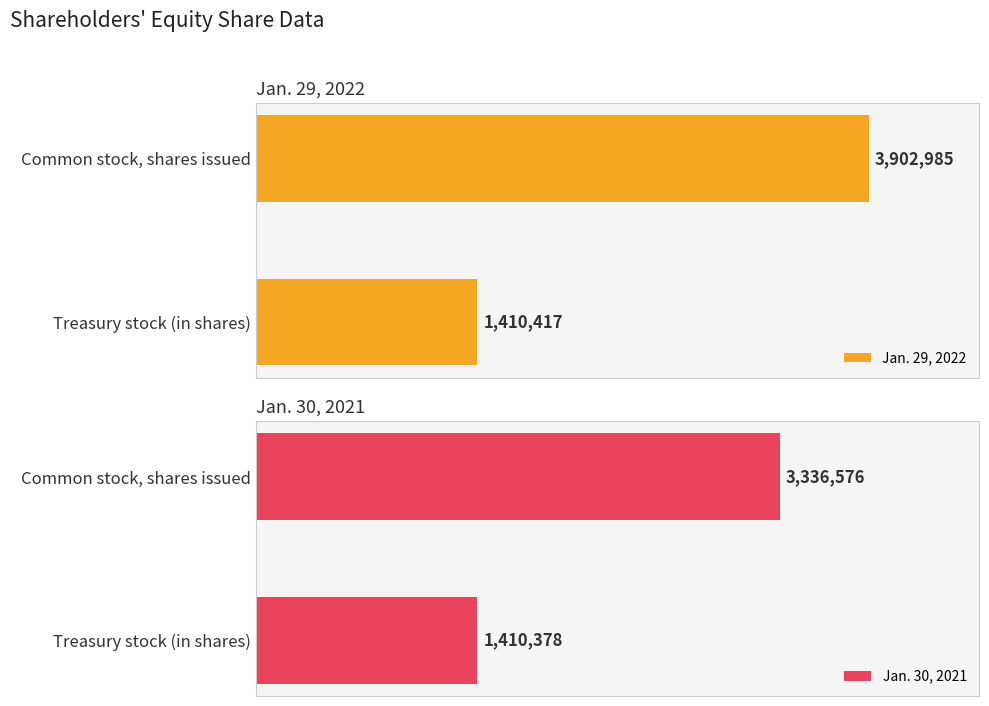

Reading left to right, what are all the values shown in this chart?

Jan. 29, 2022: 0=3902985	1=1410417
Jan. 30, 2021: 0=3336576	1=1410378